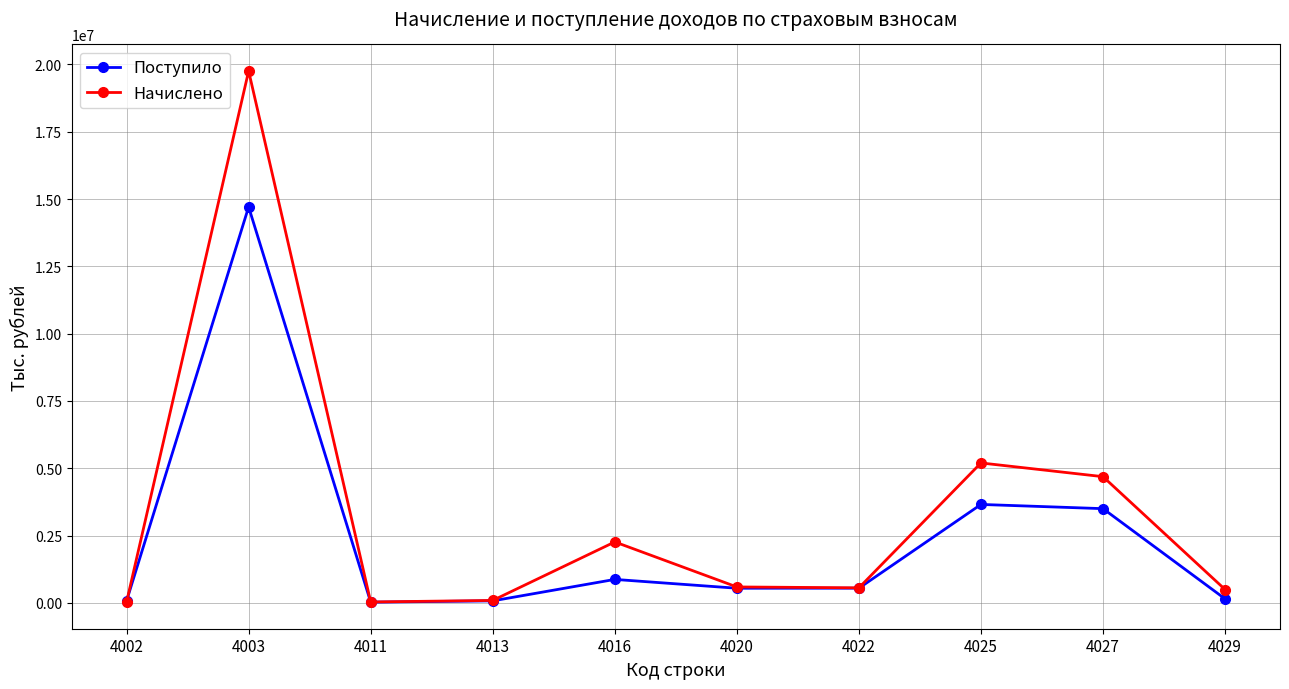

True or false: Поступило has more than 0 points higher than both neighbors.

True